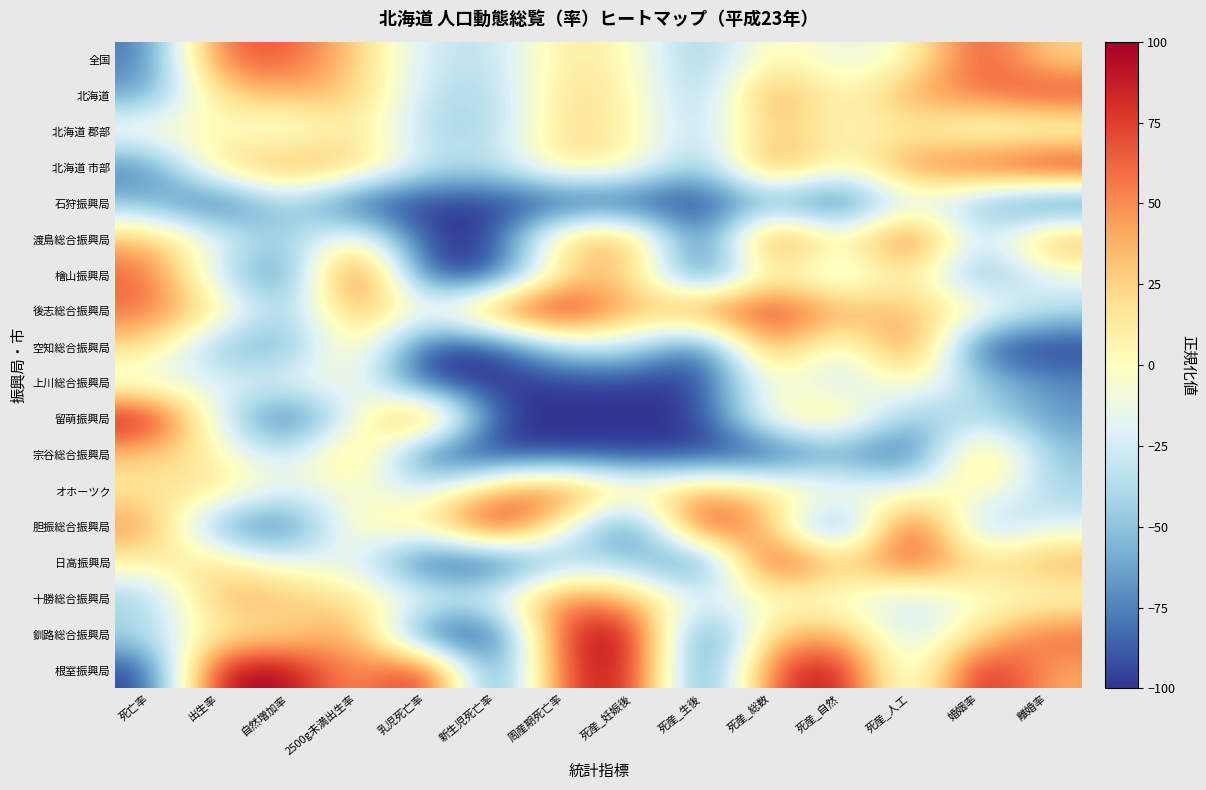

Reading left to right, transcribe all the data shown in this chart.

全国: 死亡率=-80.0	出生率=64.7	自然増加率=68.3	2500g未満出生率=27.3	乳児死亡率=-28.1	新生児死亡率=-35.3	周産期死亡率=17.1	死産_妊娠後=1.5	死産_生後=-52.9	死産_総数=9.9	死産_自然=-16.9	死産_人工=-4.5	婚姻率=77.8	離婚率=21.9
北海道: 死亡率=-65.7	出生率=21.6	自然増加率=36.6	2500g未満出生率=30.0	乳児死亡率=-34.4	新生児死亡率=-41.2	周産期死亡率=22.9	死産_妊娠後=7.7	死産_生後=-52.9	死産_総数=56.9	死産_自然=-5.6	死産_人工=46.3	婚姻率=55.6	離婚率=79.0
北海道 郡部: 死亡率=2.9	出生率=2.0	自然増加率=-20.8	2500g未満出生率=18.0	乳児死亡率=-40.6	新生児死亡率=-41.2	周産期死亡率=25.7	死産_妊娠後=4.6	死産_生後=-41.2	死産_総数=33.7	死産_自然=0.4	死産_人工=9.7	婚姻率=-11.1	離婚率=-16.2
北海道 市部: 死亡率=-80.0	出生率=25.5	自然増加率=48.5	2500g未満出生率=32.6	乳児死亡率=-31.2	新生児死亡率=-35.3	周産期死亡率=20.0	死産_妊娠後=7.7	死産_生後=-58.8	死産_総数=62.0	死産_自然=-6.4	死産_人工=54.5	婚姻率=70.4	離婚率=100.0
石狩振興局: 死亡率=-54.3	出生率=-100.0	自然増加率=-34.7	2500g未満出生率=-100.0	乳児死亡率=-100.0	新生児死亡率=-100.0	周産期死亡率=-100.0	死産_妊娠後=-100.0	死産_生後=-100.0	死産_総数=-62.6	死産_自然=-100.0	死産_人工=-17.2	婚姻率=-55.6	離婚率=-100.0
渡島総合振興局: 死亡率=34.3	出生率=-13.7	自然増加率=-52.5	2500g未満出生率=13.3	乳児死亡率=-100.0	新生児死亡率=-100.0	周産期死亡率=37.1	死産_妊娠後=47.7	死産_生後=-100.0	死産_総数=85.8	死産_自然=-7.1	死産_人工=85.1	婚姻率=-40.7	離婚率=50.5
檜山振興局: 死亡率=65.7	出生率=-33.3	自然増加率=-84.2	2500g未満出生率=100.0	乳児死亡率=-100.0	新生児死亡率=-100.0	周産期死亡率=20.0	死産_妊娠後=29.2	死産_生後=-100.0	死産_総数=14.4	死産_自然=-38.6	死産_人工=23.1	婚姻率=-70.4	離婚率=-14.3
後志総合振興局: 死亡率=60.0	出生率=17.6	自然増加率=-52.5	2500g未満出生率=46.4	乳児死亡率=-12.5	新生児死亡率=64.7	周産期死亡率=100.0	死産_妊娠後=29.2	死産_生後=64.7	死産_総数=83.0	死産_自然=43.1	死産_人工=32.1	婚姻率=11.1	離婚率=-35.2
空知総合振興局: 死亡率=22.9	出生率=-56.9	自然増加率=-62.4	2500g未満出生率=21.5	乳児死亡率=-100.0	新生児死亡率=-100.0	周産期死亡率=-31.4	死産_妊娠後=-26.2	死産_生後=-100.0	死産_総数=61.5	死産_自然=-29.6	死産_人工=76.1	婚姻率=-100.0	離婚率=-100.0
上川総合振興局: 死亡率=-20.0	出生率=-17.6	自然増加率=-14.9	2500g未満出生率=-0.3	乳児死亡率=-100.0	新生児死亡率=-100.0	周産期死亡率=-100.0	死産_妊娠後=-100.0	死産_生後=-100.0	死産_総数=4.2	死産_自然=-38.6	死産_人工=9.7	婚姻率=-40.7	離婚率=-71.4
留萌振興局: 死亡率=100.0	出生率=-21.6	自然増加率=-100.0	2500g未満出生率=-11.8	乳児死亡率=84.4	新生児死亡率=-100.0	周産期死亡率=-100.0	死産_妊娠後=-100.0	死産_生後=-100.0	死産_総数=4.8	死産_自然=28.8	死産_人工=-57.5	婚姻率=-33.3	離婚率=-67.6
宗谷総合振興局: 死亡率=28.6	出生率=5.9	自然増加率=-36.6	2500g未満出生率=42.9	乳児死亡率=-100.0	新生児死亡率=-100.0	周産期死亡率=-100.0	死産_妊娠後=-100.0	死産_生後=-100.0	死産_総数=-100.0	死産_自然=-66.3	死産_人工=-100.0	婚姻率=48.1	離婚率=-50.5
オホーツク: 死亡率=11.4	出生率=21.6	自然増加率=-18.8	2500g未満出生率=-3.8	乳児死亡率=-25.0	新生児死亡率=41.2	周産期死亡率=71.4	死産_妊娠後=10.8	死産_生後=41.2	死産_総数=20.1	死産_自然=4.9	死産_人工=-12.7	婚姻率=11.1	離婚率=-42.9
胆振総合振興局: 死亡率=51.4	出生率=-68.6	自然増加率=-90.1	2500g未満出生率=14.5	乳児死亡率=6.2	新生児死亡率=100.0	周産期死亡率=-2.9	死産_妊娠後=-100.0	死産_生後=100.0	死産_総数=26.3	死産_自然=-100.0	死産_人工=100.0	婚姻率=-55.6	離婚率=-20.0
日高振興局: 死亡率=8.6	出生率=21.6	自然増加率=-16.8	2500g未満出生率=-14.3	乳児死亡率=-100.0	新生児死亡率=-100.0	周産期死亡率=-45.7	死産_妊娠後=-41.5	死産_生後=-100.0	死産_総数=100.0	死産_自然=22.1	死産_人工=75.4	婚姻率=18.5	離婚率=44.8
十勝総合振興局: 死亡率=-48.6	出生率=41.2	自然増加率=34.7	2500g未満出生率=13.3	乳児死亡率=-9.4	新生児死亡率=-17.6	周産期死亡率=62.9	死産_妊娠後=32.3	死産_生後=-17.6	死産_総数=-5.4	死産_自然=-10.1	死産_人工=-31.3	婚姻率=-3.7	離婚率=-4.8
釧路総合振興局: 死亡率=-37.1	出生率=13.7	自然増加率=12.9	2500g未満出生率=55.5	乳児死亡率=-100.0	新生児死亡率=-100.0	周産期死亡率=85.7	死産_妊娠後=100.0	死産_生後=-100.0	死産_総数=30.9	死産_自然=43.1	死産_人工=-36.6	婚姻率=18.5	離婚率=65.7
根室振興局: 死亡率=-100.0	出生率=100.0	自然増加率=100.0	2500g未満出生率=36.6	乳児死亡率=100.0	新生児死亡率=-100.0	周産期死亡率=80.0	死産_妊娠後=93.8	死産_生後=-100.0	死産_総数=72.2	死産_自然=100.0	死産_人工=-38.8	婚姻率=100.0	離婚率=39.0